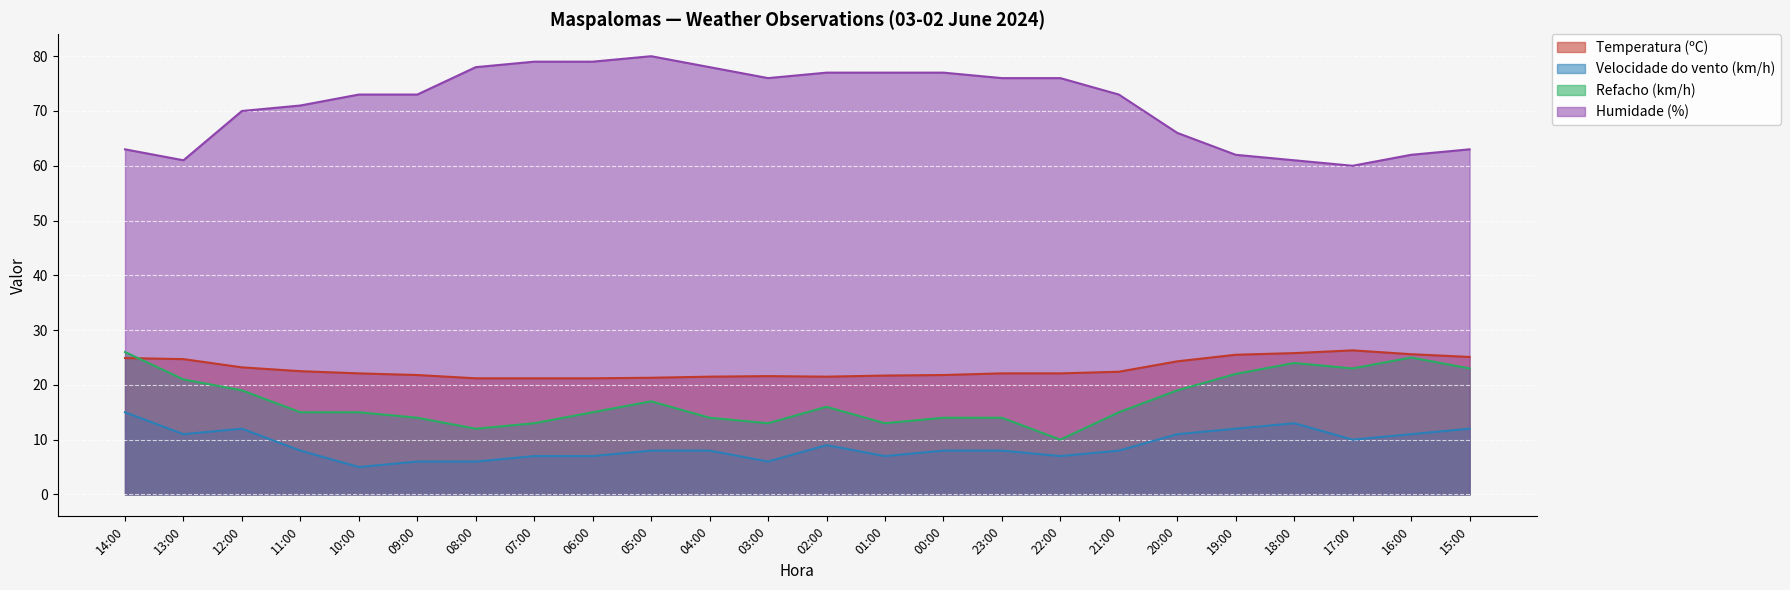

At which category does Velocidade do vento (km/h) reach its first local valley?

13:00